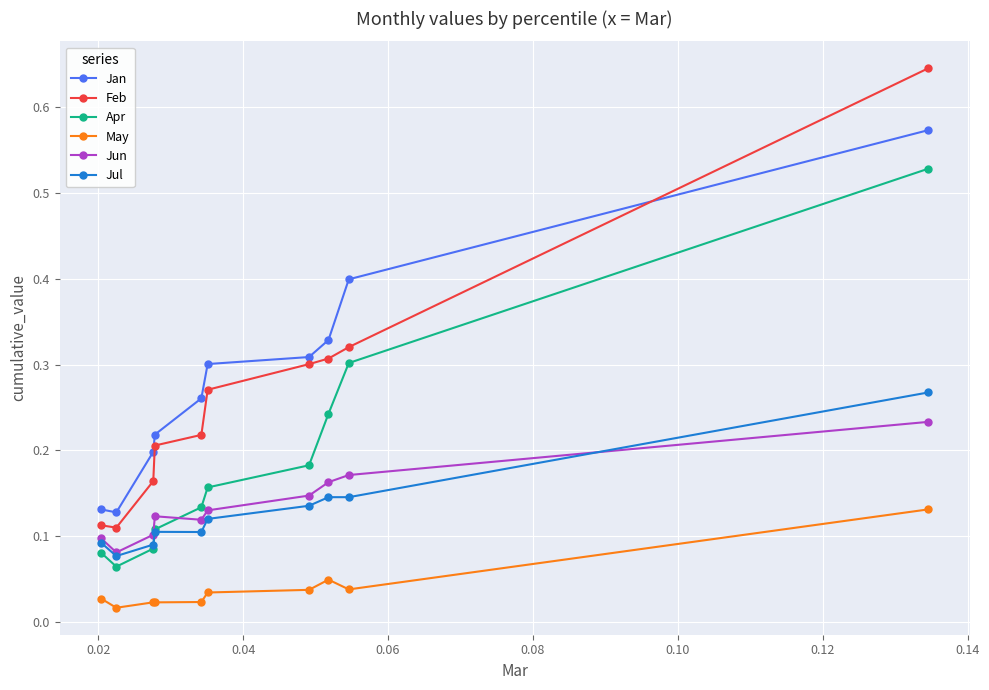

True or false: Feb and May intersect in this chart.

False